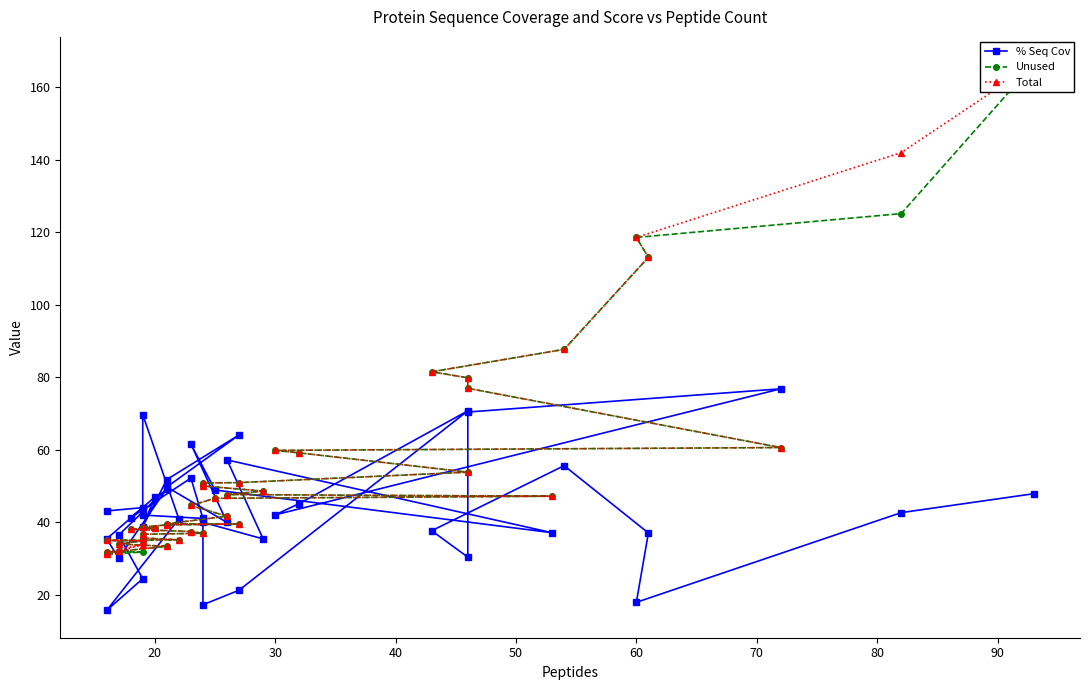

True or false: Unused has a value of 71.5 at 19.

False